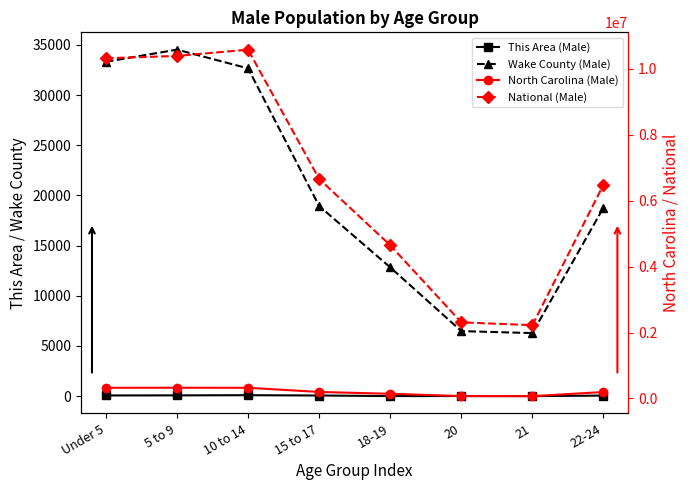

How many interior local peaks does the This Area (Male) series have?

2